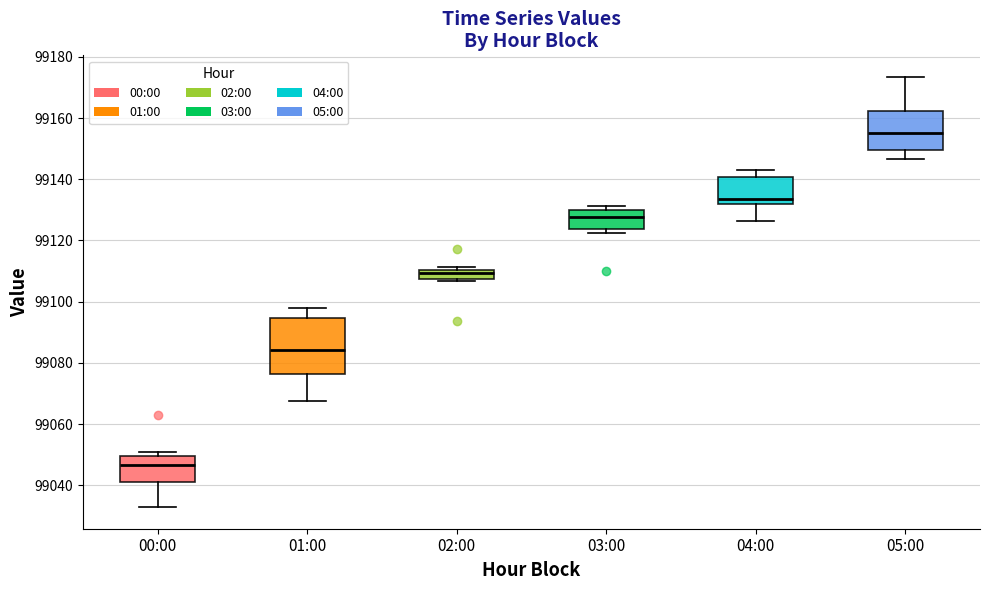

Where is the upper edge of the box for 02:00 on the y-axis? The values are not printed on the chart, so give them approximately, as read against the axis.

99110